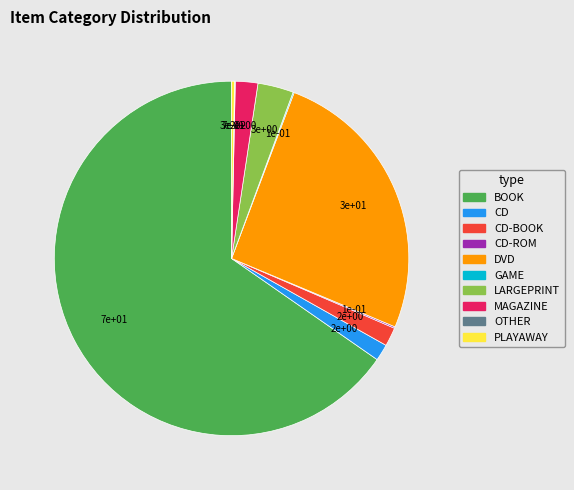

How many segments does this pie chart have?

10